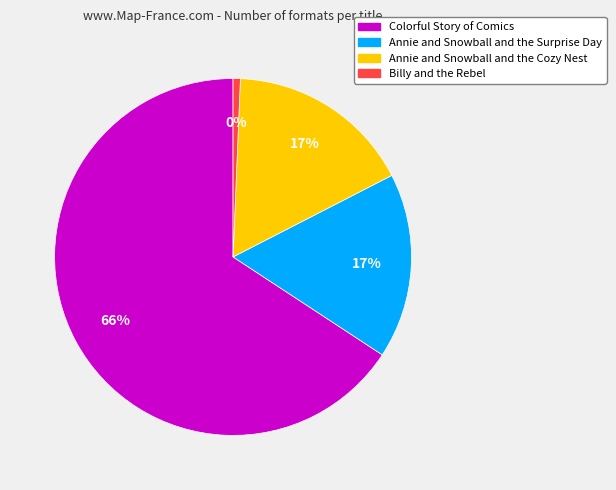

True or false: Annie and Snowball and the Surprise Day accounts for 23% of the total.

False